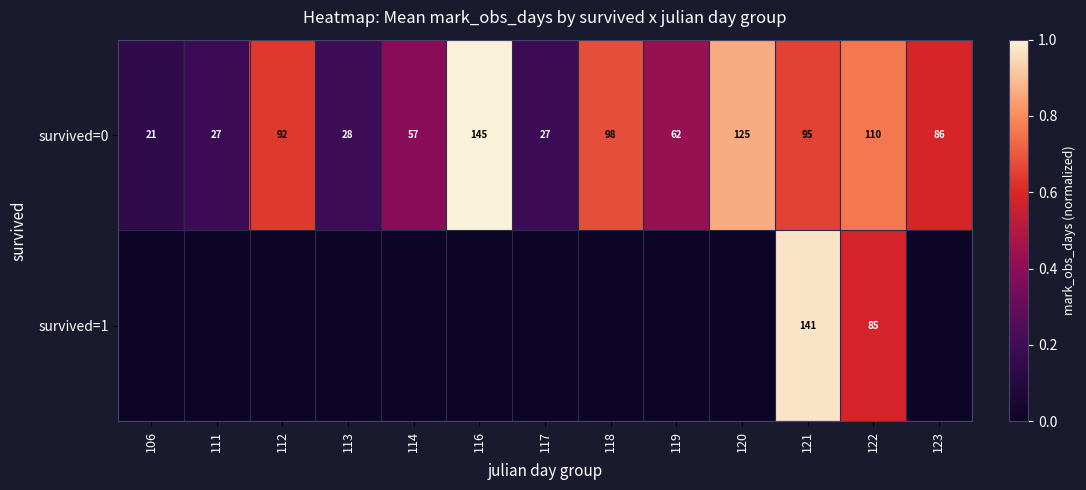

At 121, list the series in order from largest to smallest.

survived=1, survived=0